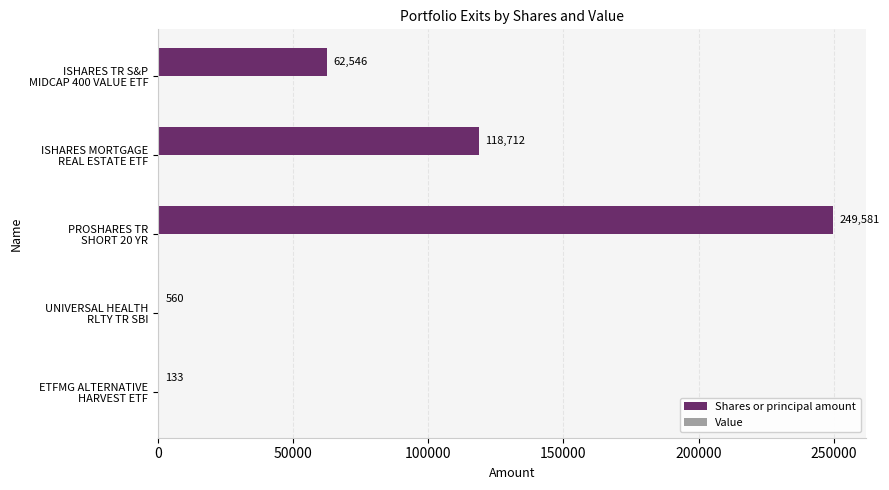

What is the sum of all values?

431532